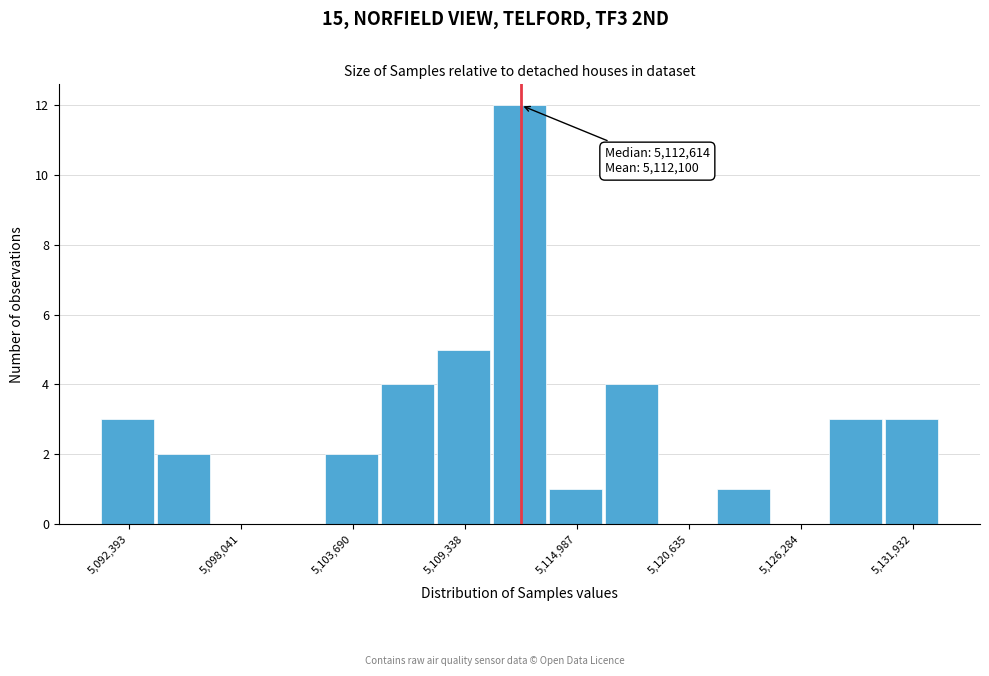

Read against the x-axis, roughly where is the centre of the tallest bar?

5112000